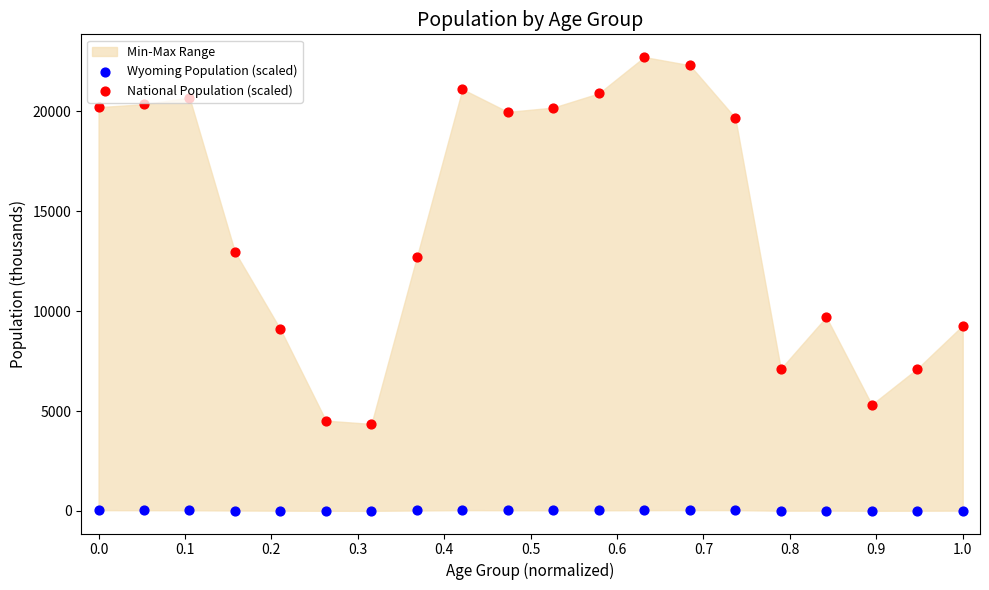

Which series reaches the minimum Y coordinate?

Wyoming Population (scaled)